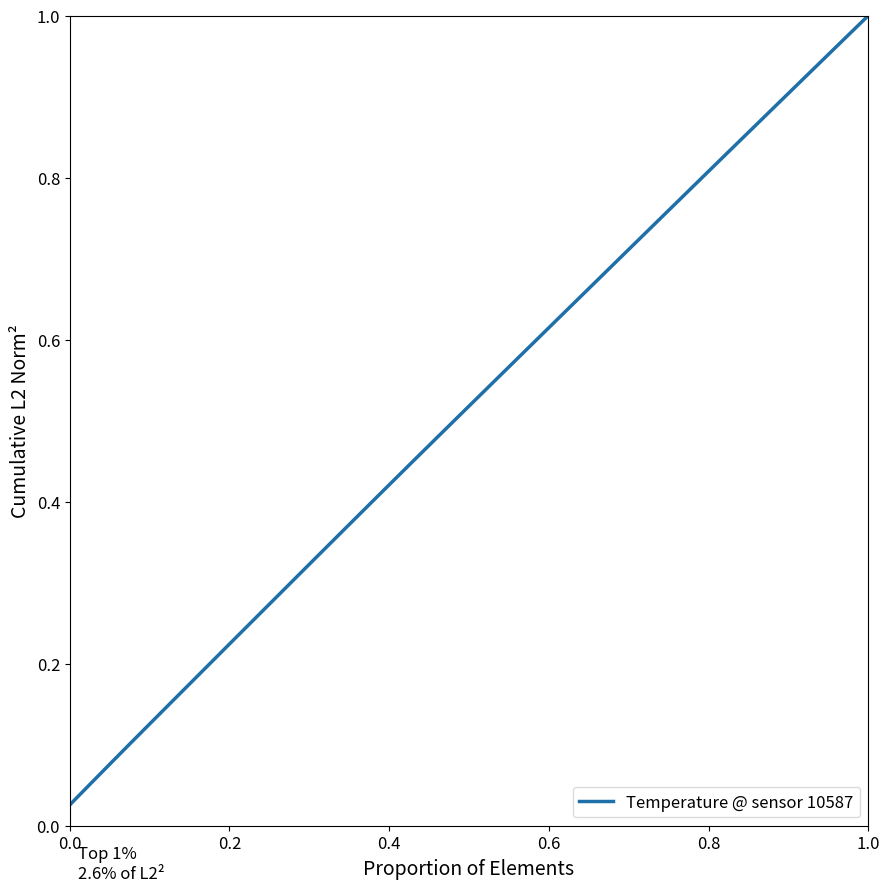

Reading right to left, list all the values displayed in this chart.

1.0	1.0	1.0	0.9	0.9	0.9	0.9	0.8	0.8	0.8	0.8	0.7	0.7	0.7	0.7	0.6	0.6	0.6	0.6	0.5	0.5	0.5	0.5	0.4	0.4	0.4	0.4	0.3	0.3	0.3	0.3	0.2	0.2	0.2	0.2	0.1	0.1	0.1	0.1	0.0